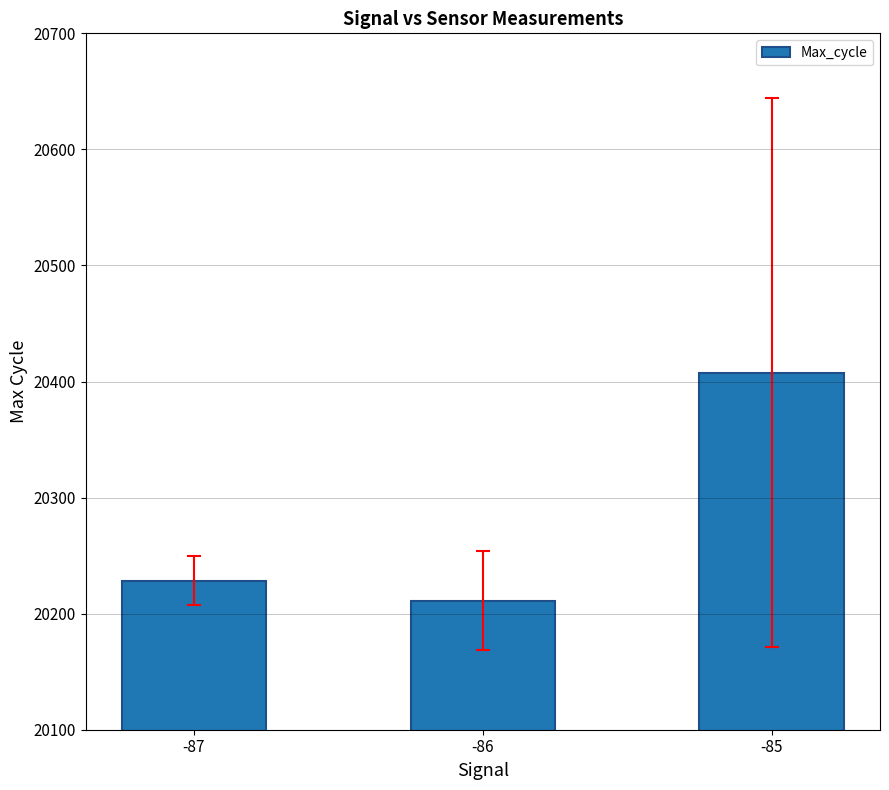

What is the difference between the values at -86 and -85?

196.3